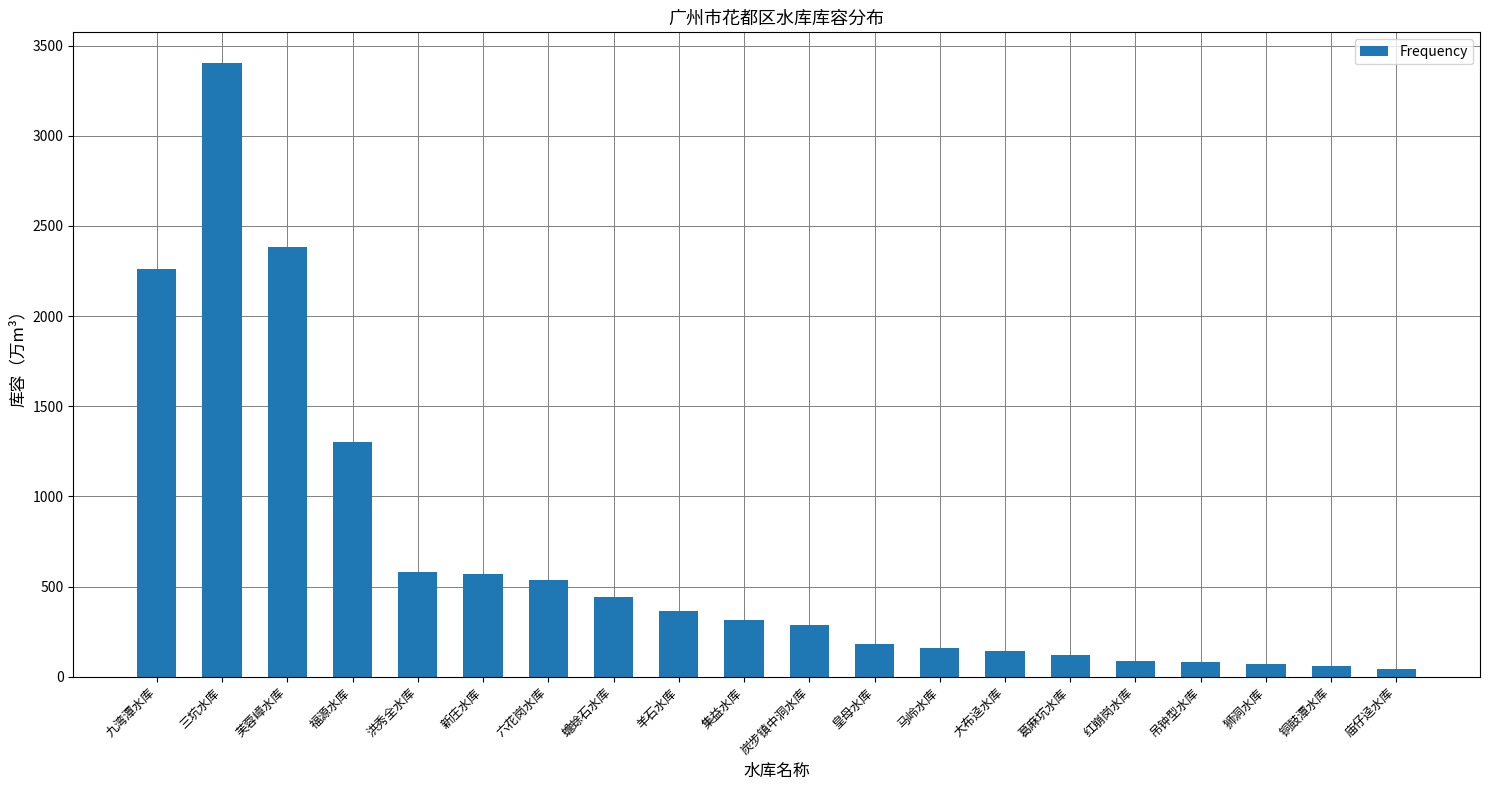

The value at 大布迳水库 is 140.5. True or false?

True